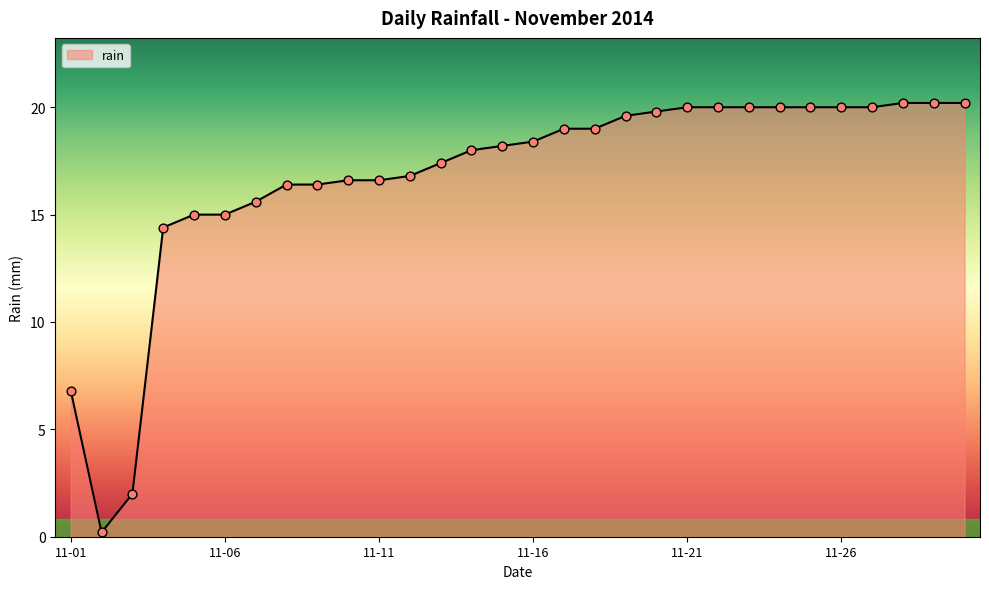

What is the maximum value shown in the chart?

20.2